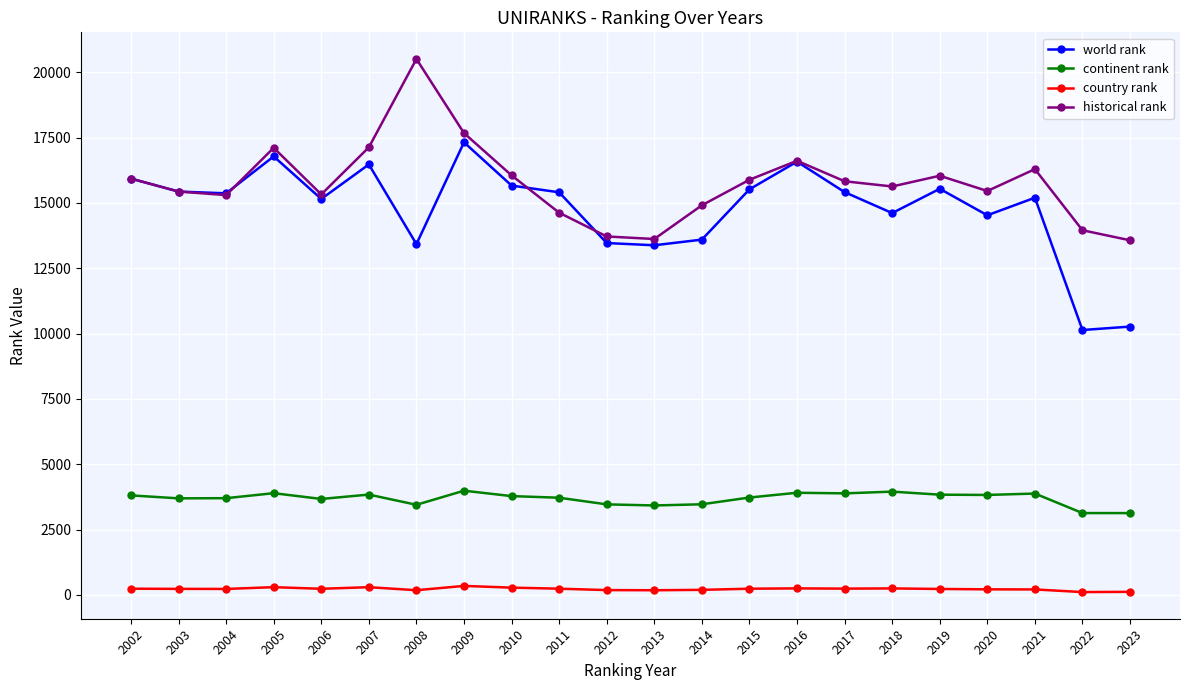

Which label corresponds to the largest value in the chart?

2008